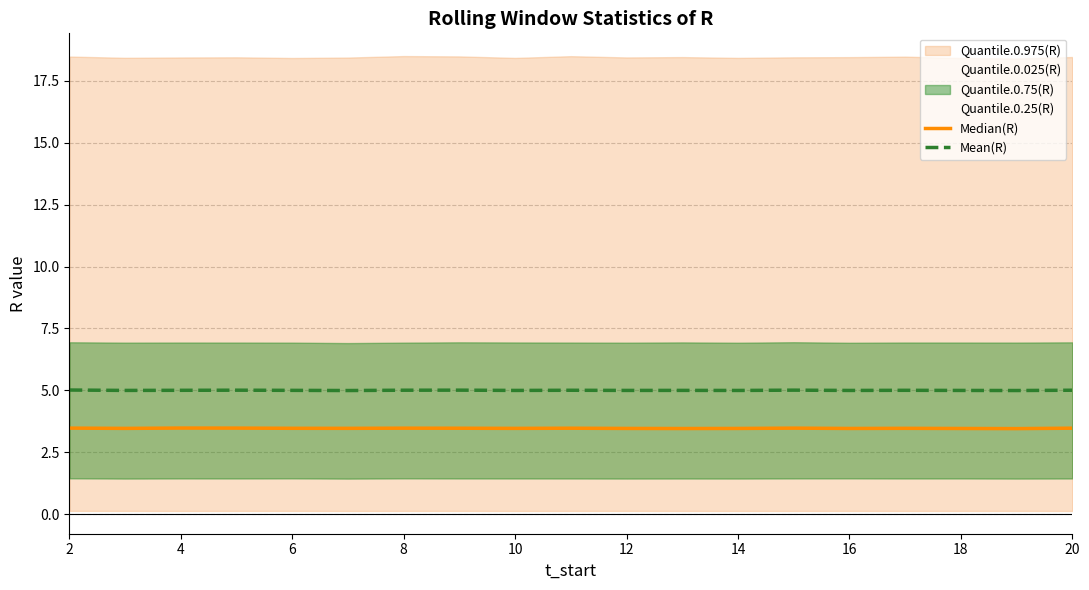

What is the value of the Median(R) point at the 3rd from the left?

3.5